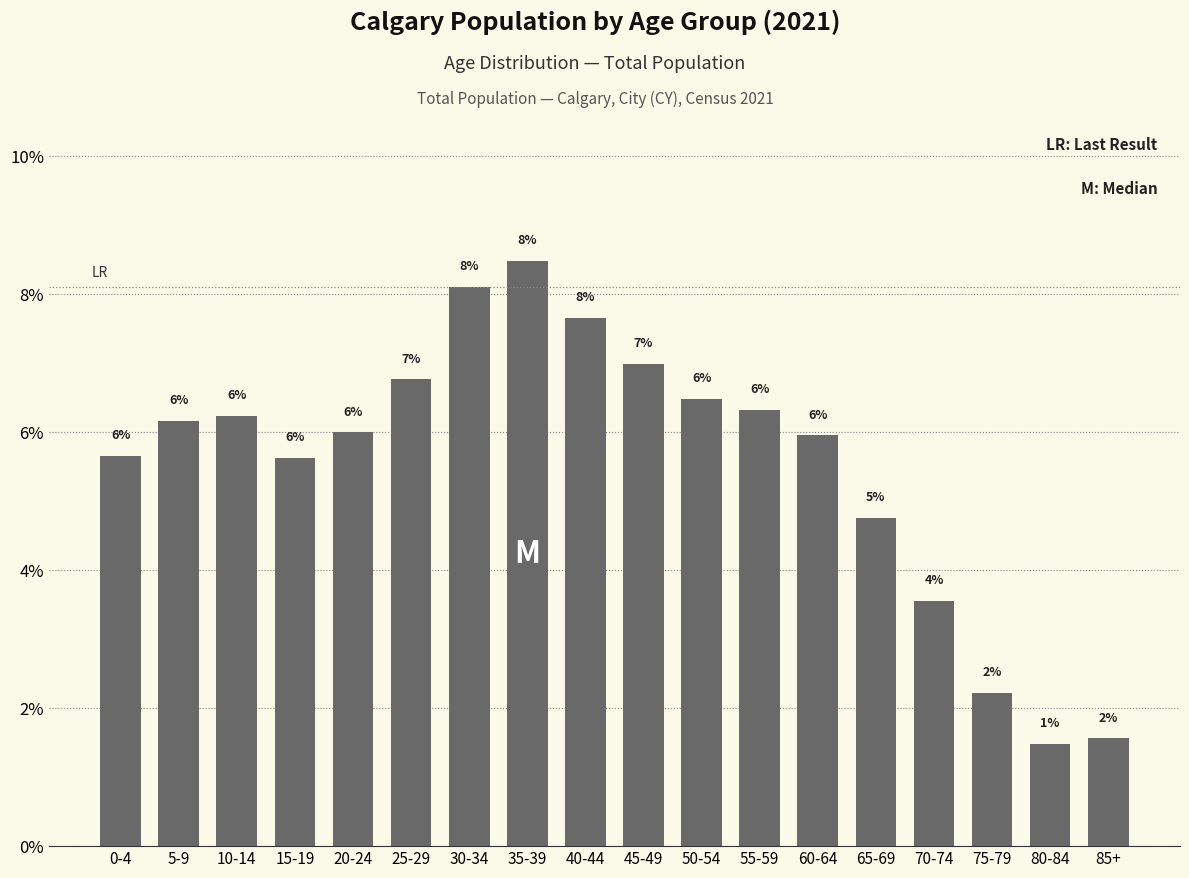

Where is the data nearest to the value 4?

70-74